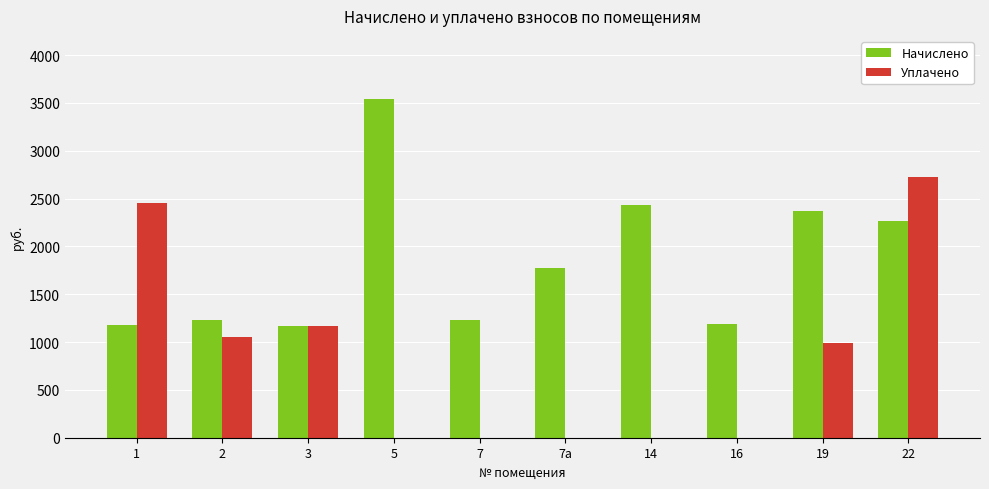

The Начислено series shows 1177.2 at 1. True or false?

True